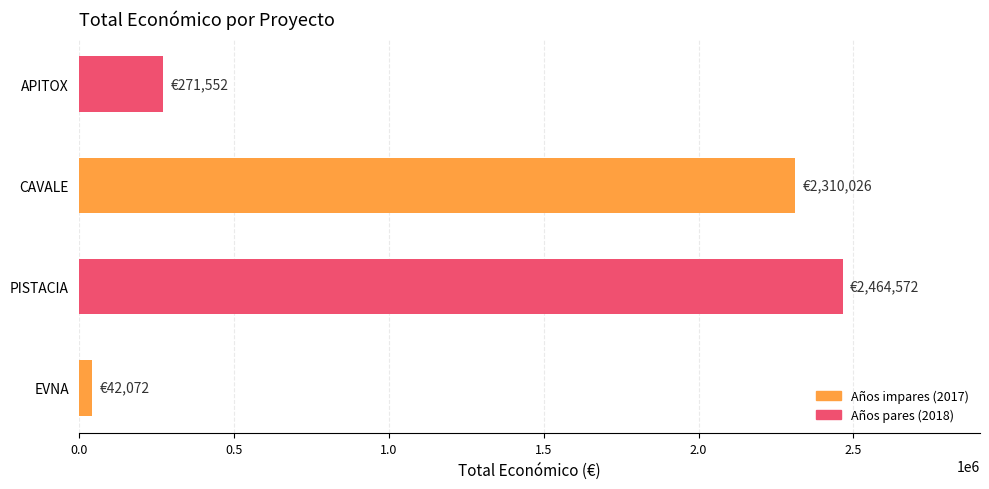

Reading bottom to top, list all the values displayed in this chart.

42072	2464572	2310026	271552